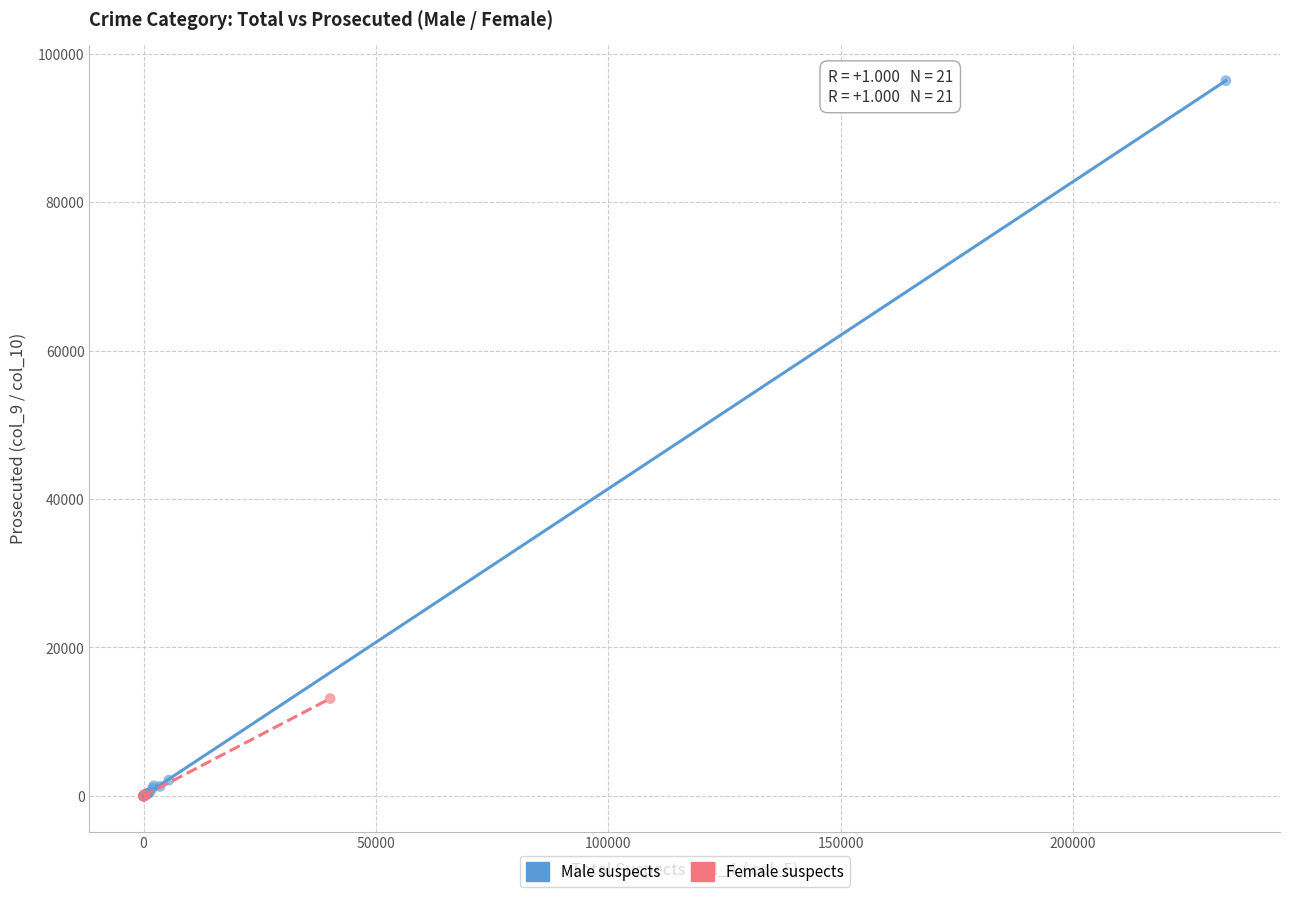

Which series contains the highest Y value?

Male suspects